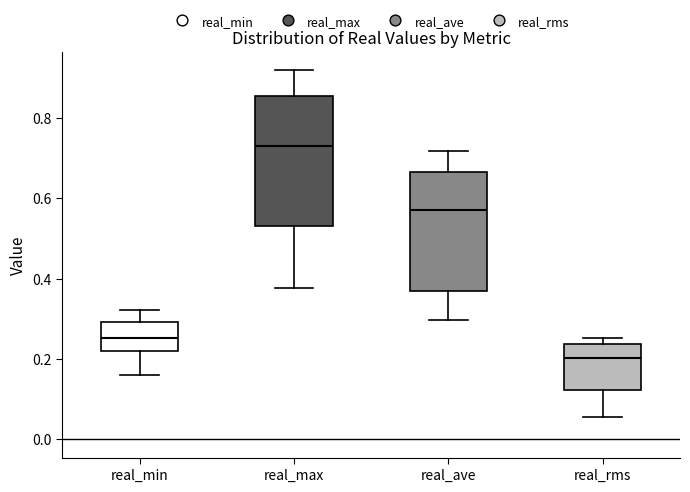

Which box's median line is the lowest?

real_rms